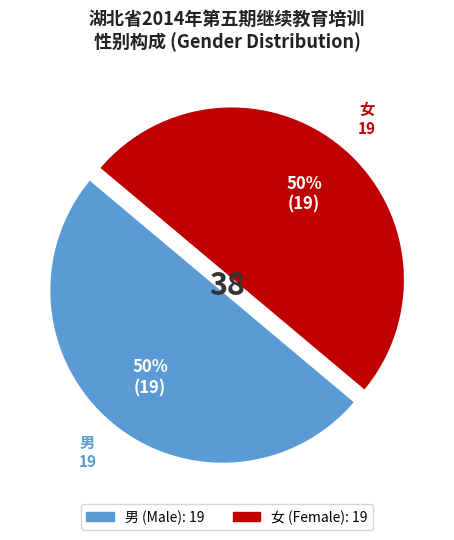

Is it true that 女 is 50% of the pie?

True